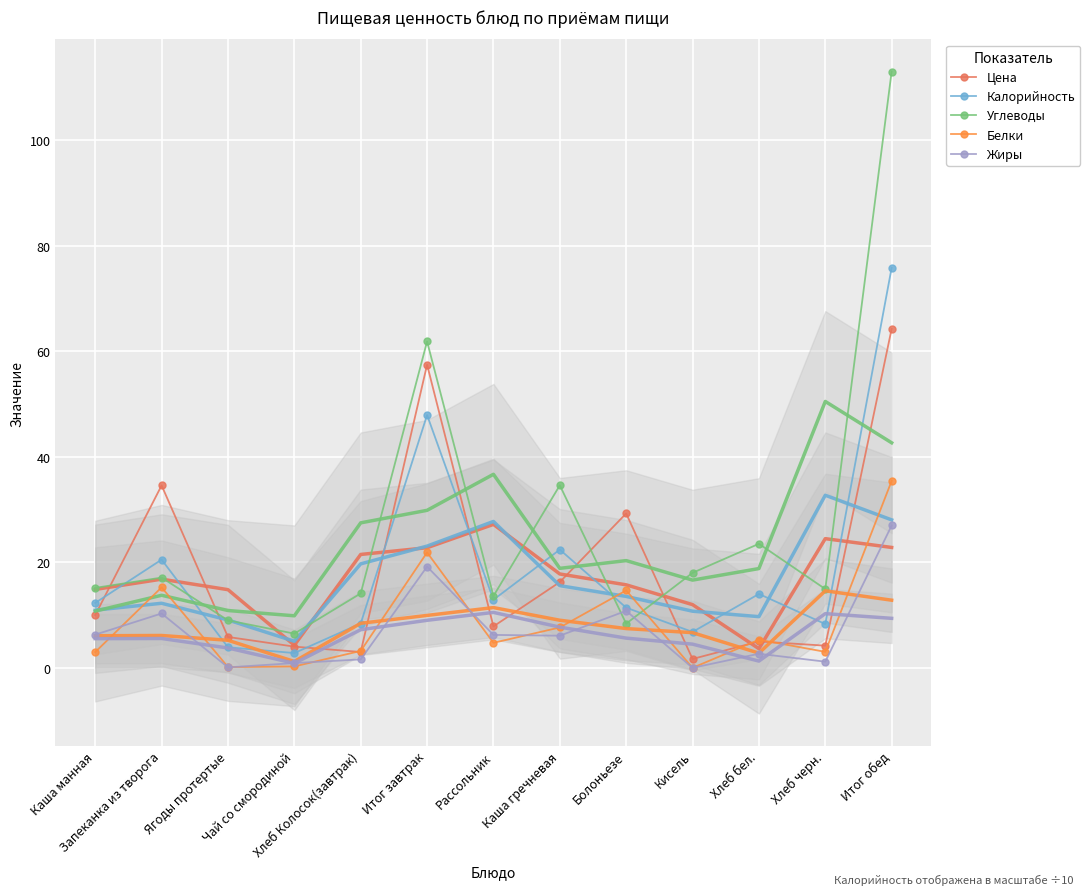

What is the sum of the Цена values at Ягоды протертые and Запеканка из творога?

40.4